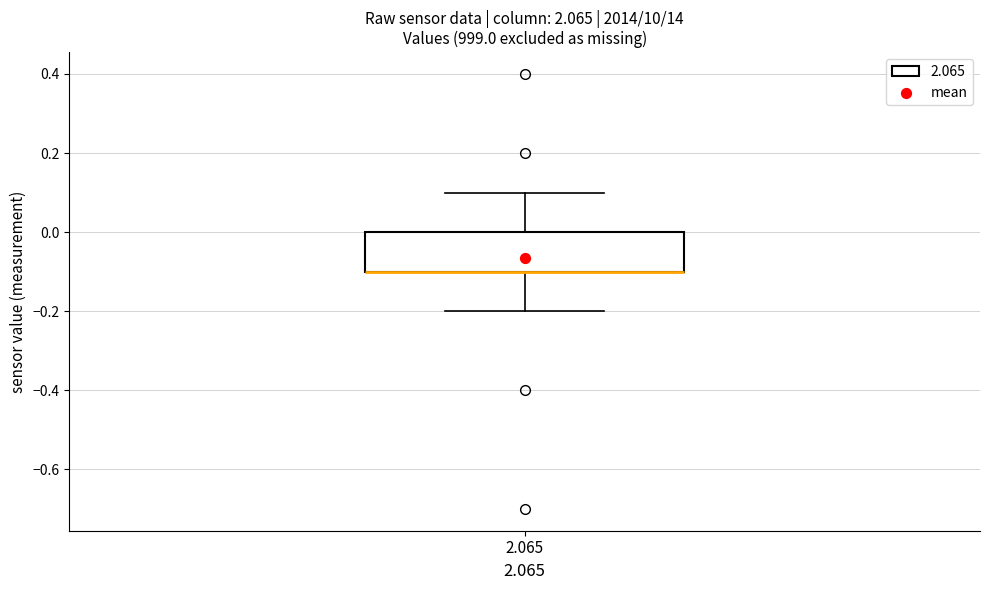

Transcribe this box plot: give where the median line is, the range the box spans, and where the two whiskers end, as read against the y-axis. The values are not printed on the chart, so give them approximately, as read against the axis.

median -0.1 (drawn on the box's lower edge), box -0.1 to 0.0, whiskers -0.2 to 0.1